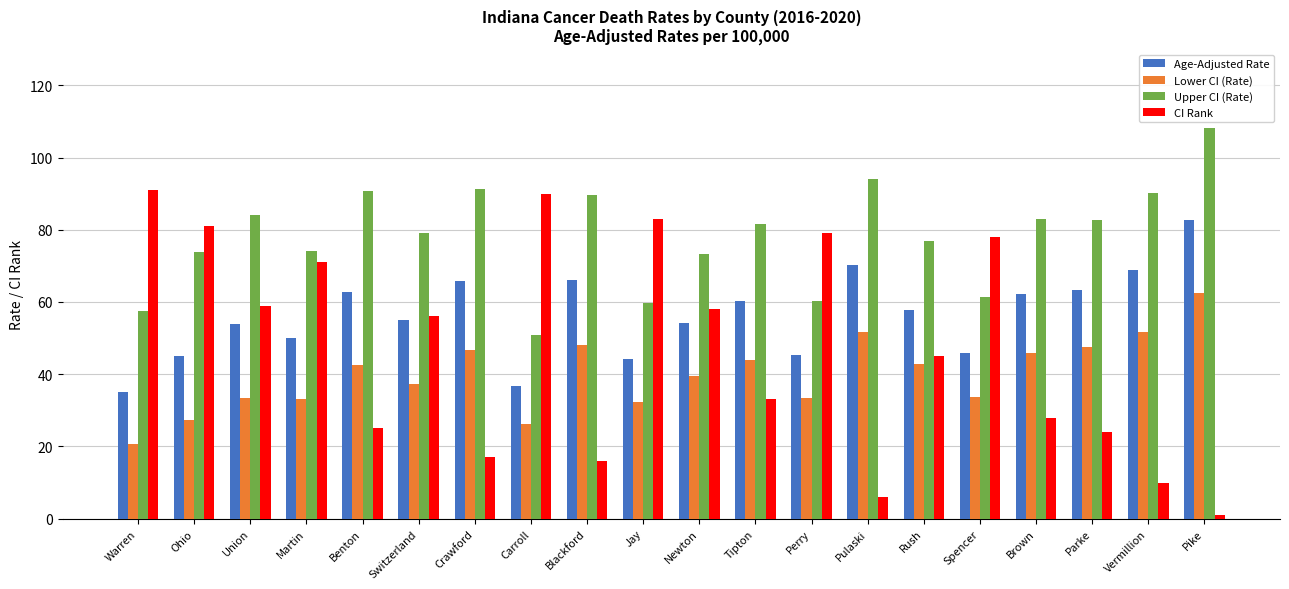

Which category has the lowest value in the Upper CI (Rate) series?

Carroll